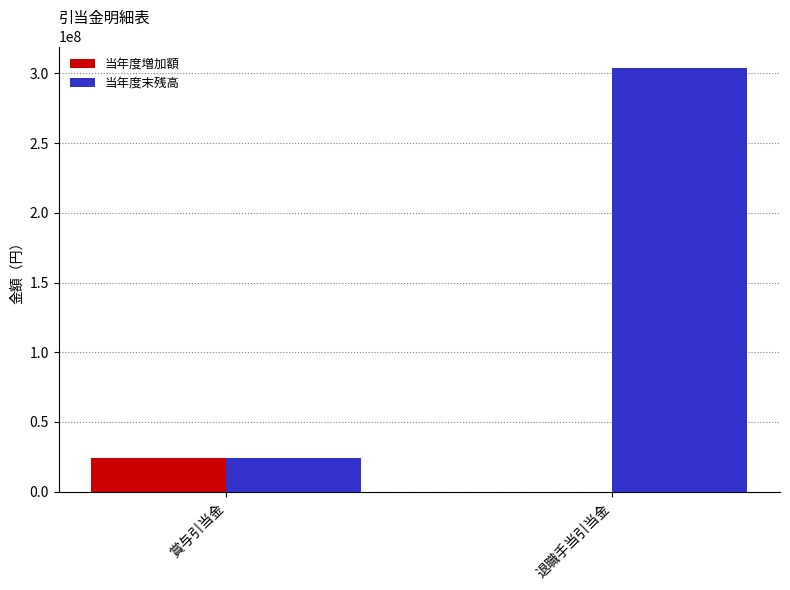

What is the greatest value displayed?

304131934